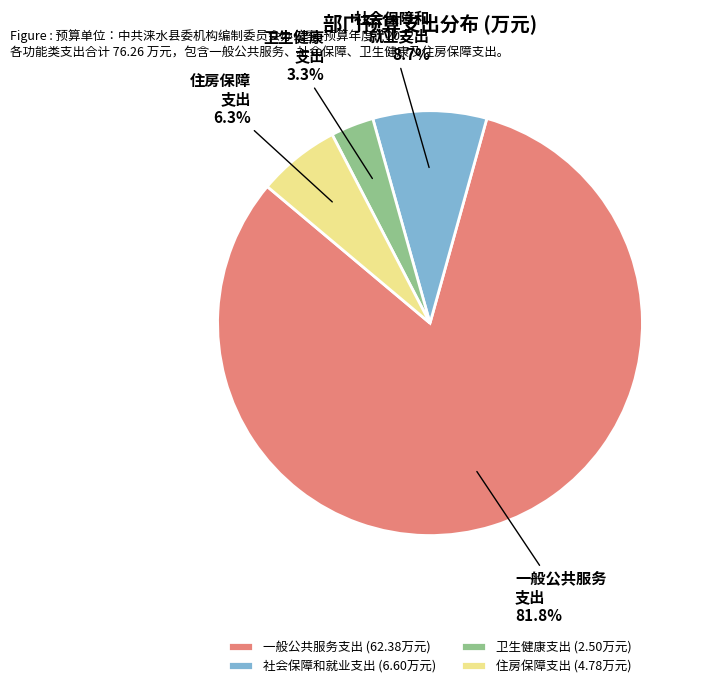

Between 社会保障和就业支出 and 一般公共服务支出, which is larger?

一般公共服务支出